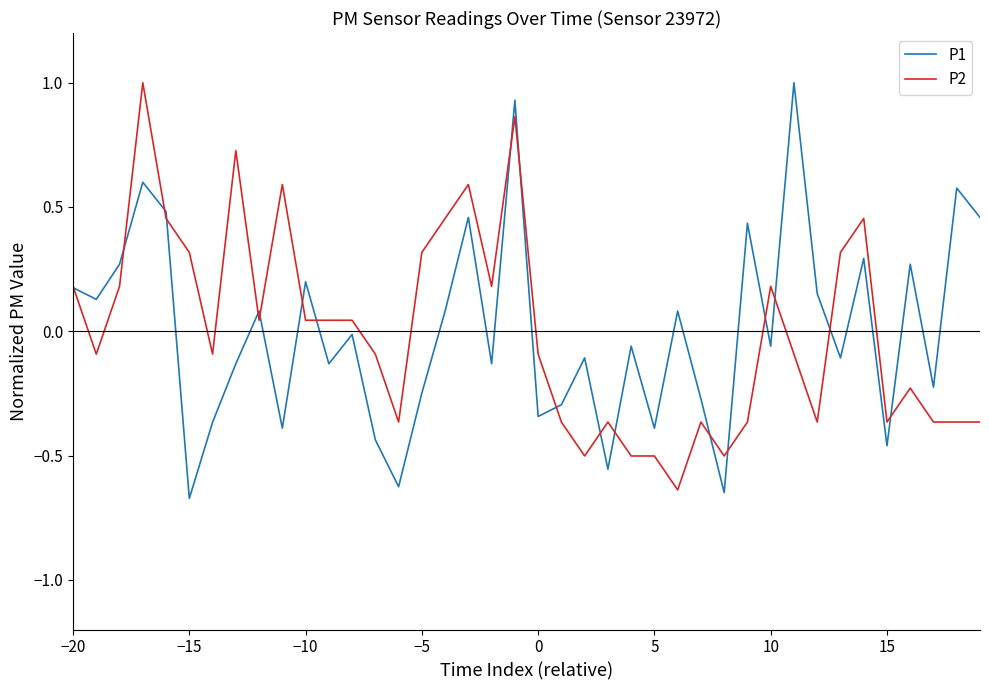

What is the maximum value shown in the chart?

1.0